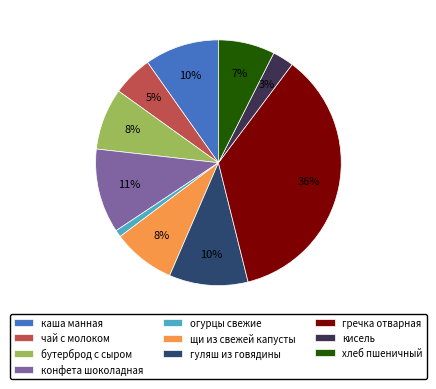

To the nearest percent, what is the combined percentage of огурцы свежие and щи из свежей капусты?

9%